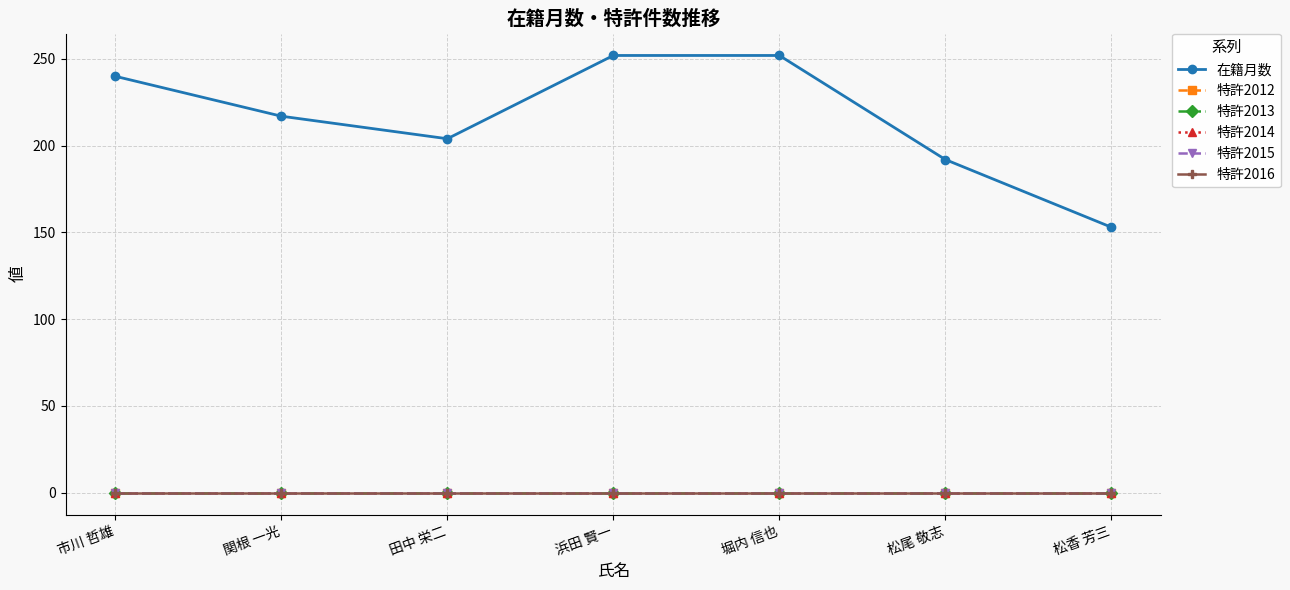

True or false: 特許2013 and 特許2016 cross at least once.

False